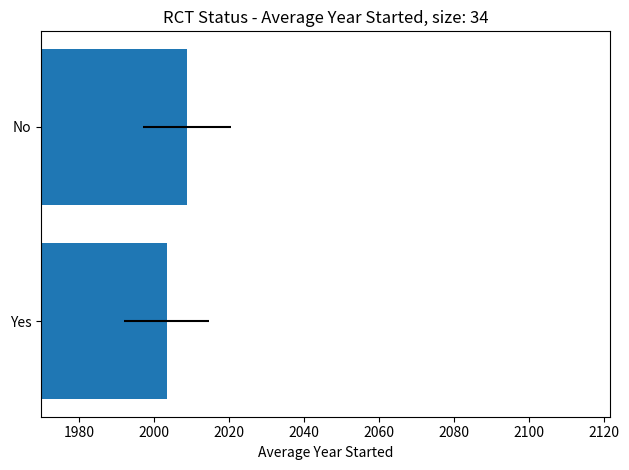

How many data points are less than 2008?

1